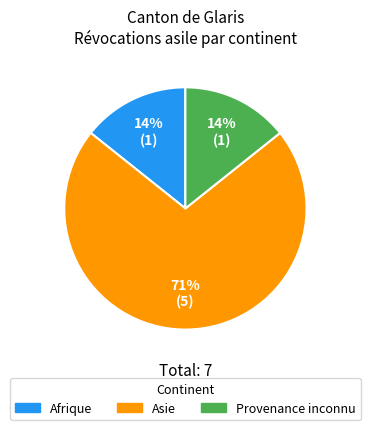

Do Provenance inconnu and Afrique together represent more than half of the pie?

No